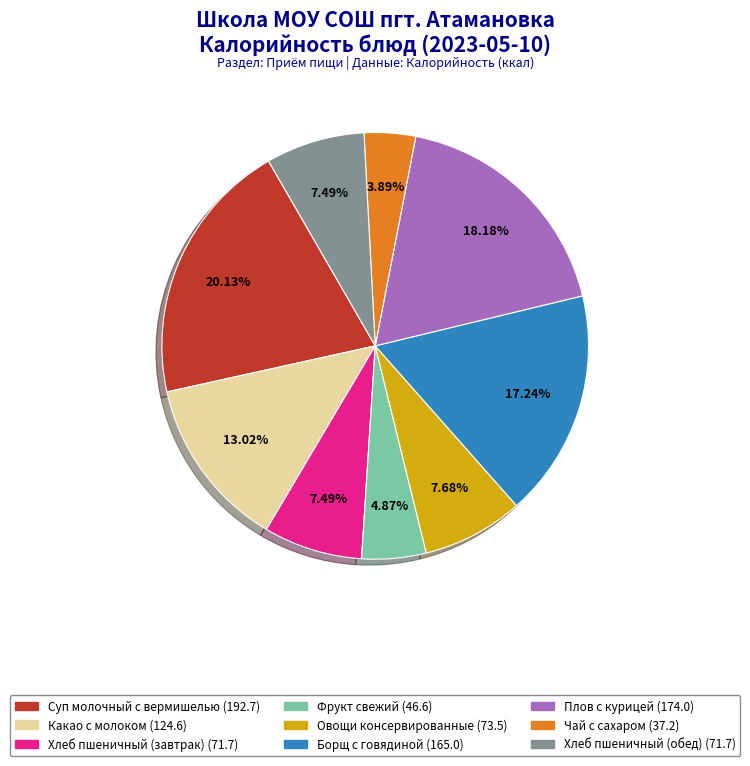

Which category has the smallest portion of the pie?

Чай с сахаром